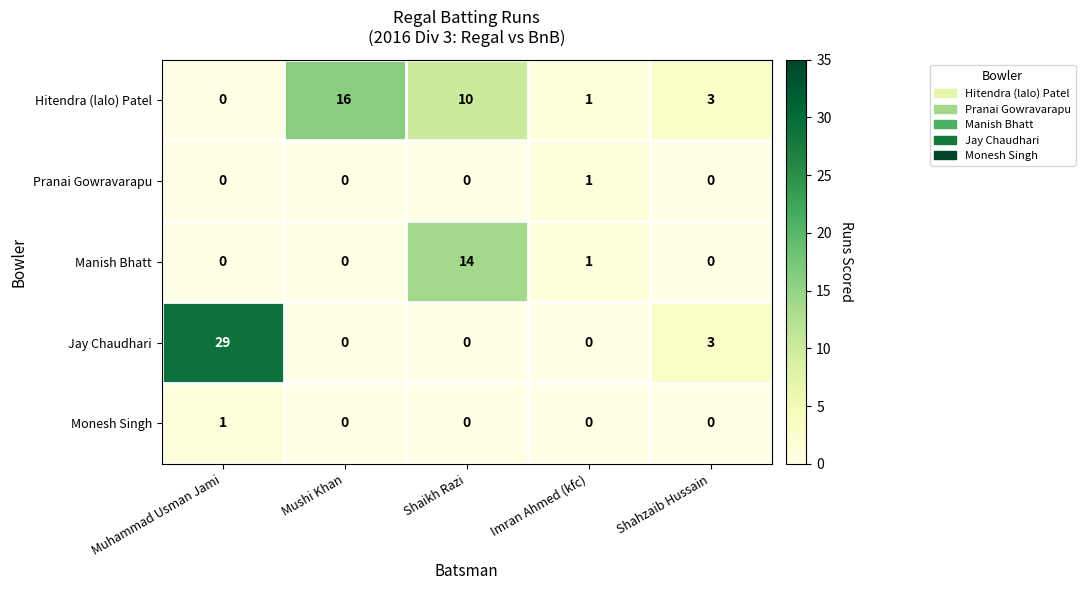

The value of Manish Bhatt at Mushi Khan is 9. True or false?

False